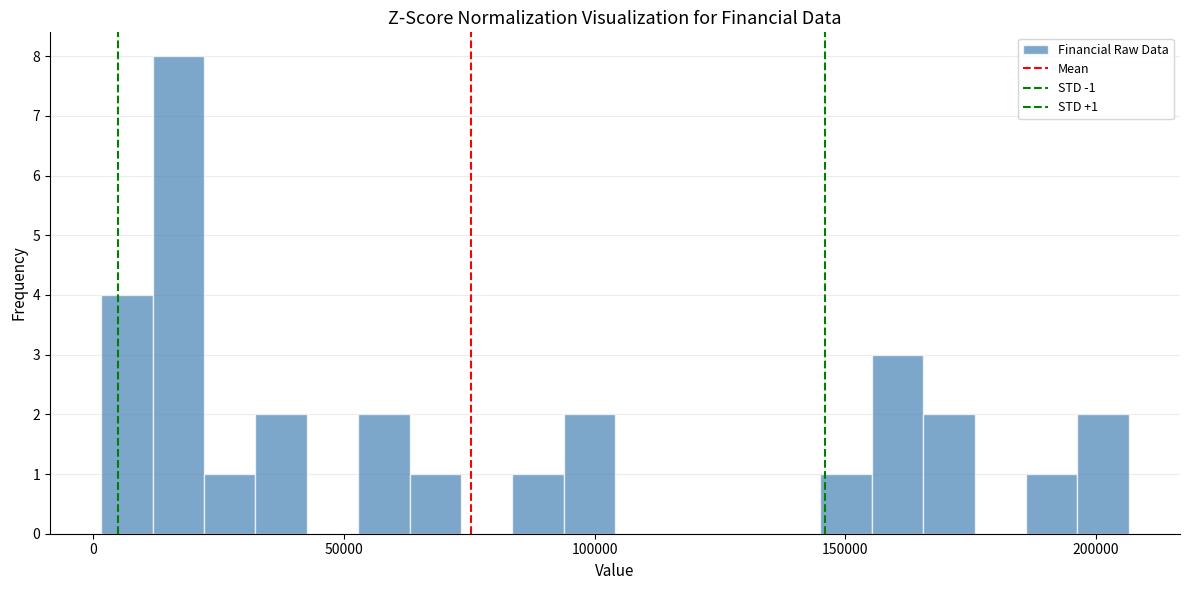

Read against the x-axis, roughly where is the centre of the tallest bar?

15000